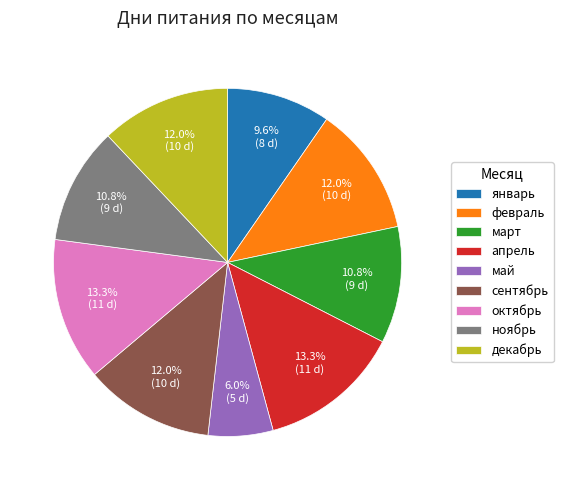

The апрель slice represents 13% of the pie. True or false?

True